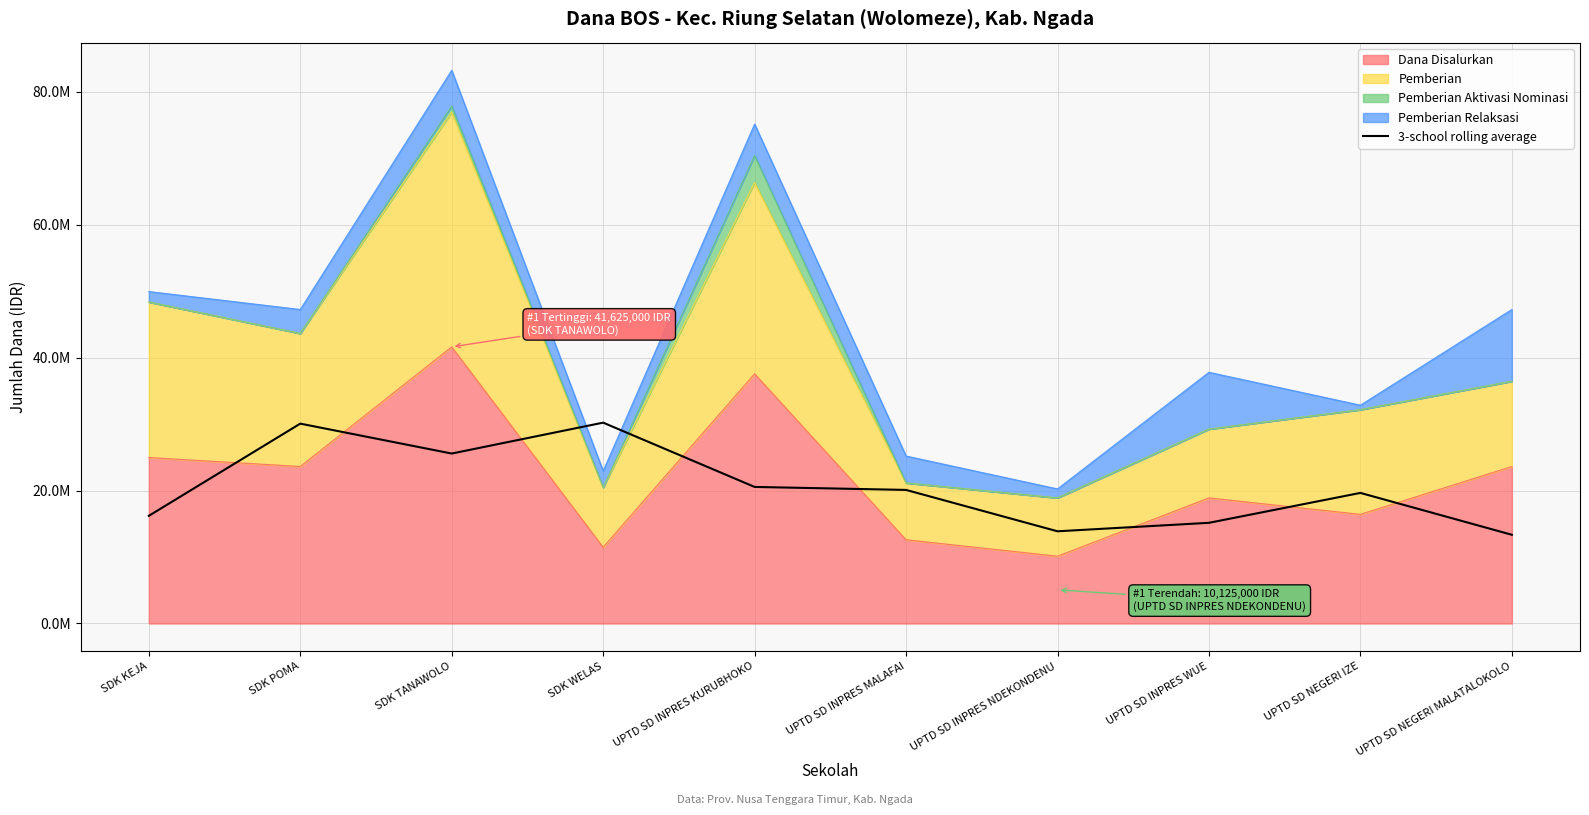

What position from the left is SDK WELAS?

4